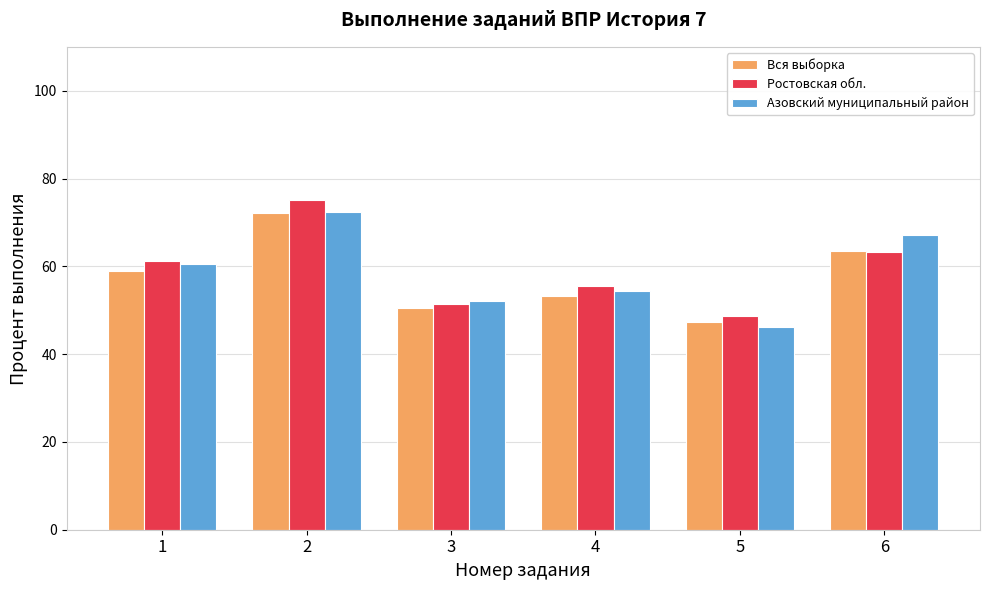

What is the total value across all series at 6?

194.0